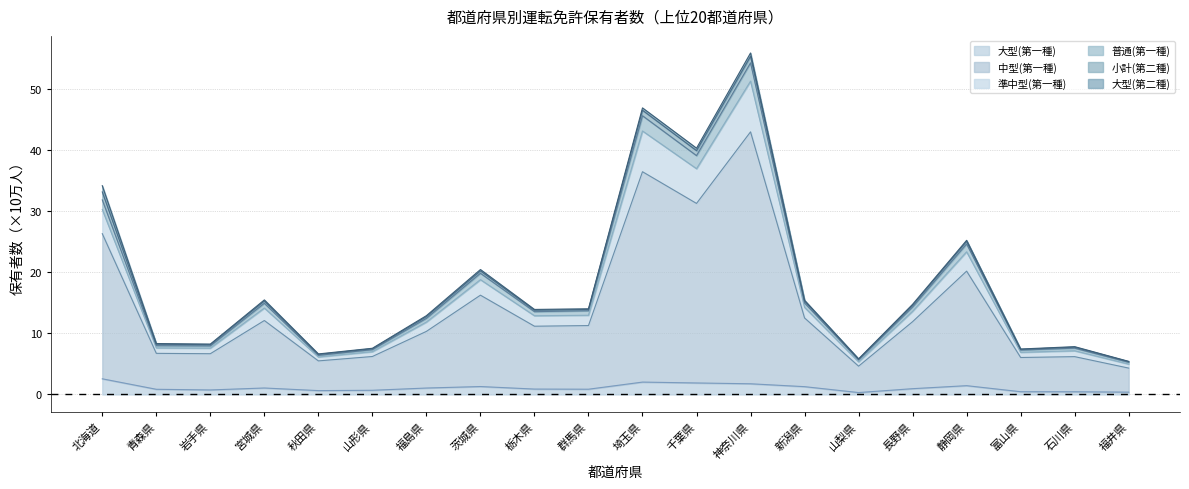

At which category is the sum across all series the highest?

神奈川県